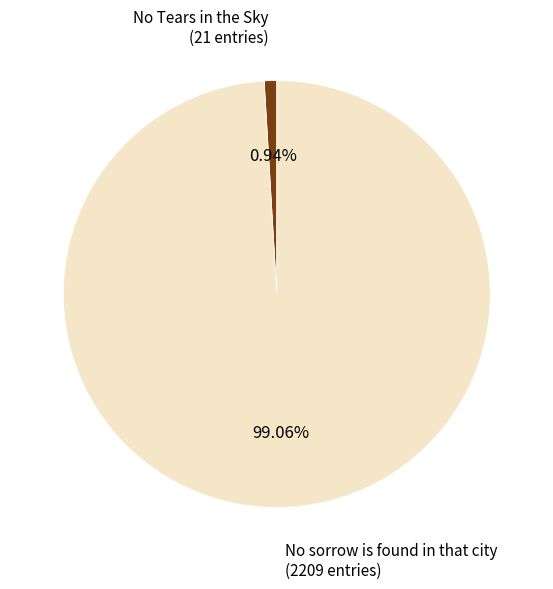

What percentage do No Tears in the Sky and No sorrow is found in that city together represent?

100.0%